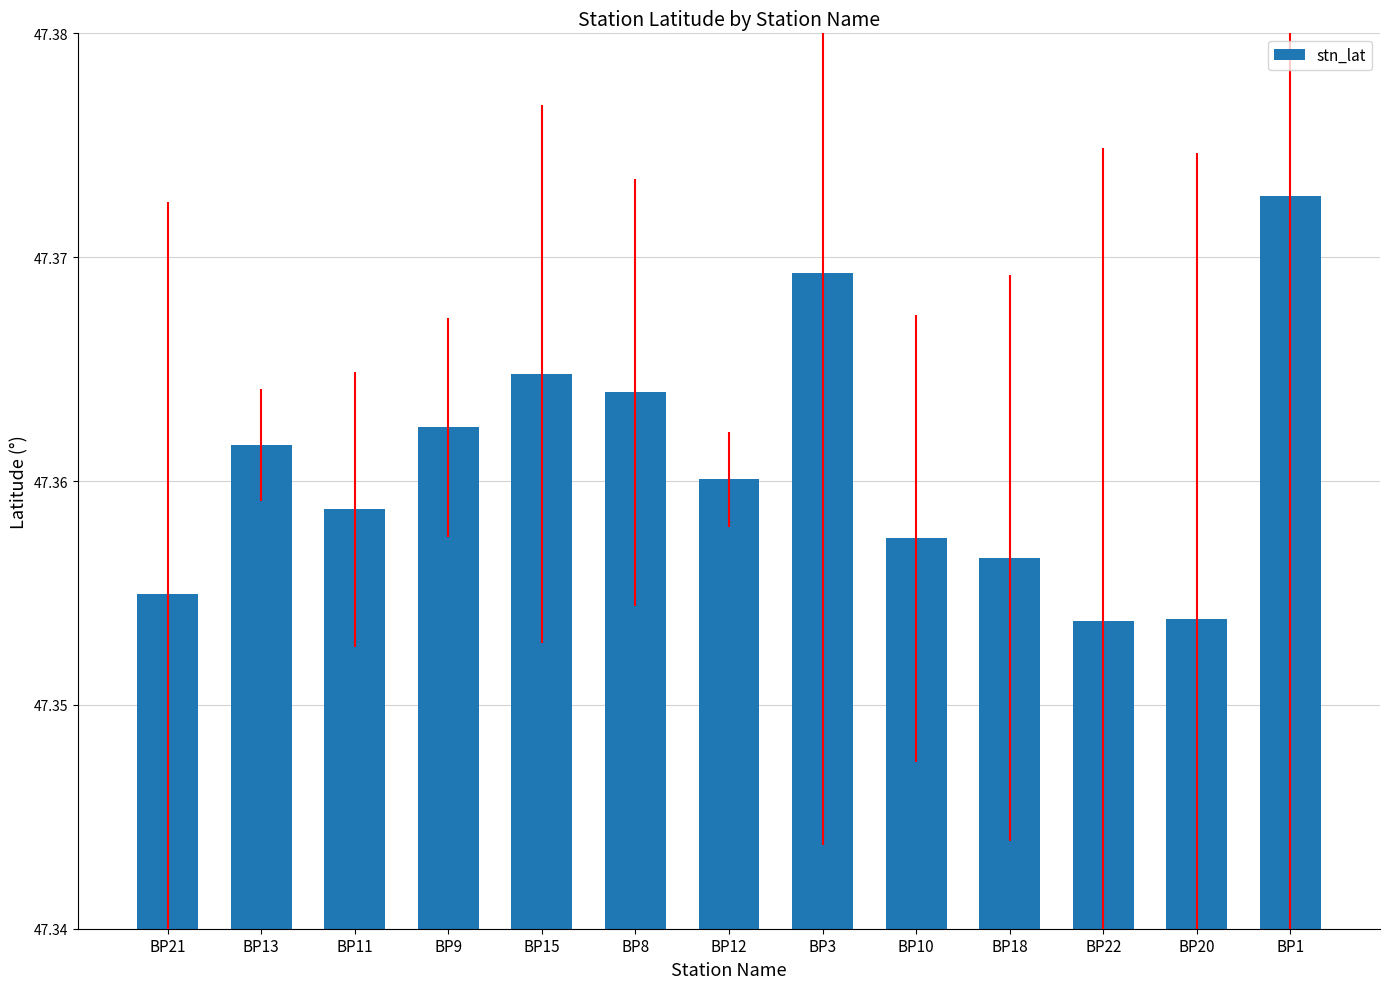

At which category does the chart reach its peak across all series?

BP1